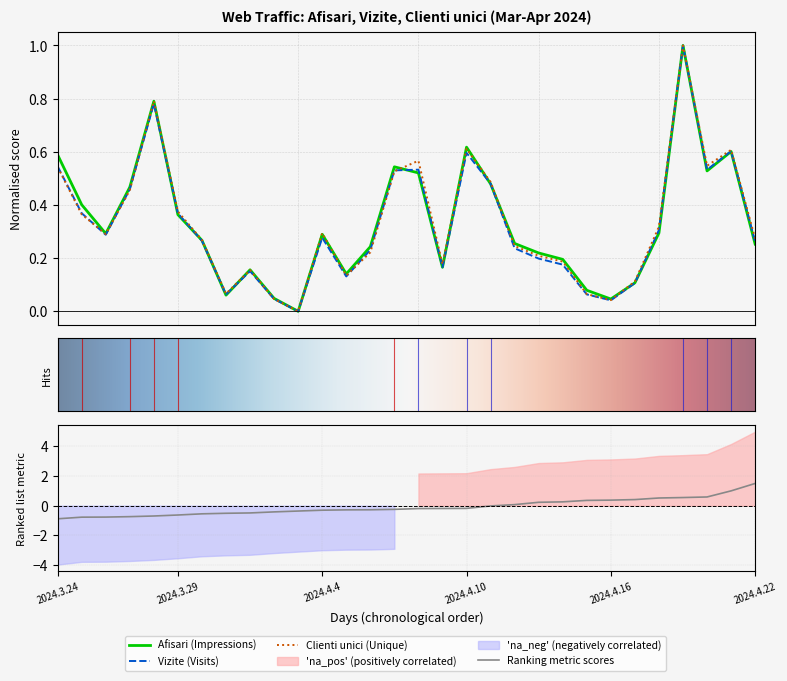

Which series has the largest total across all categories?

Afisari